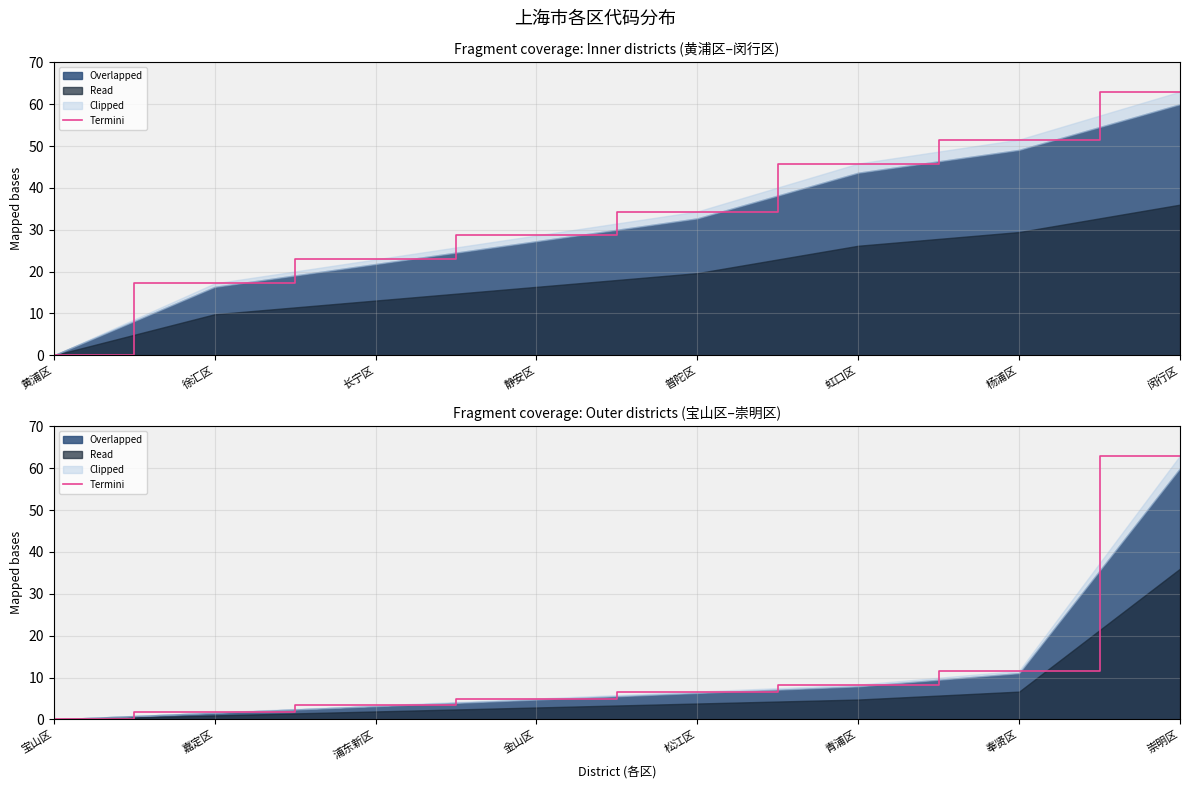

How many data points are above 6?

4